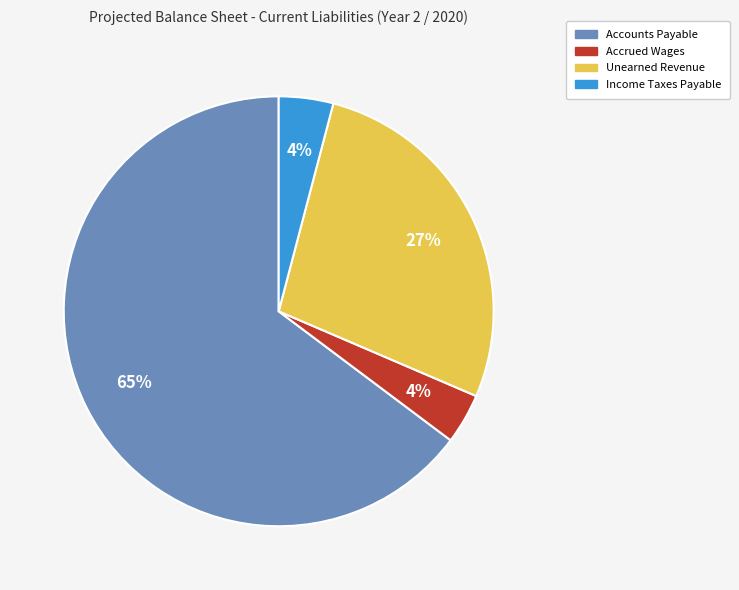

True or false: Accounts Payable accounts for 54% of the total.

False